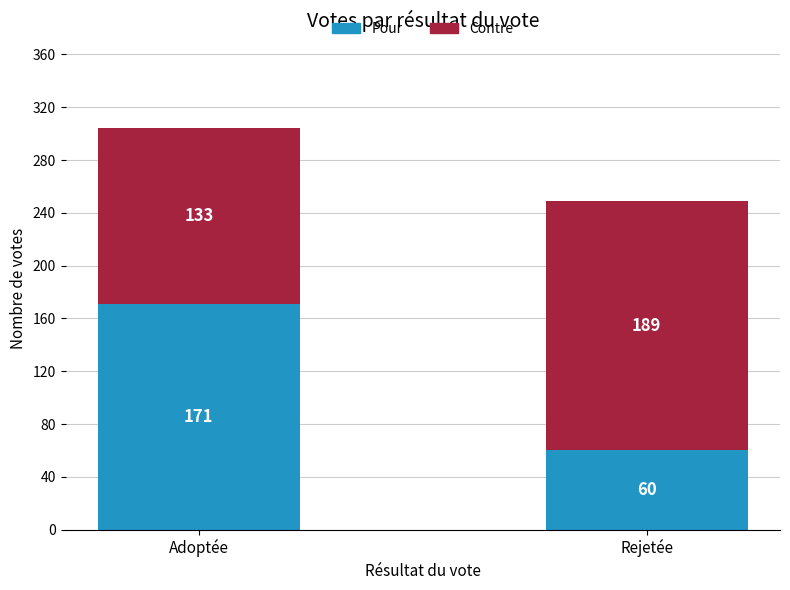

How many categories are shown in the chart?

2